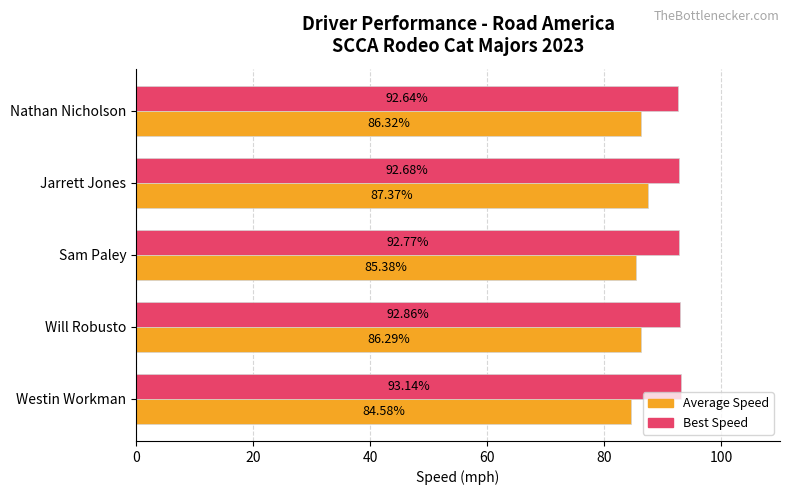

Rank the series by their maximum value, from highest to lowest.

Best Speed, Average Speed